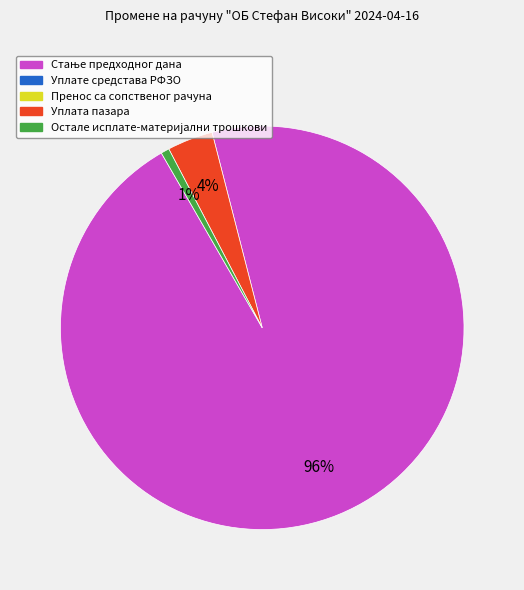

To the nearest percent, what is the average slice percentage?

33%